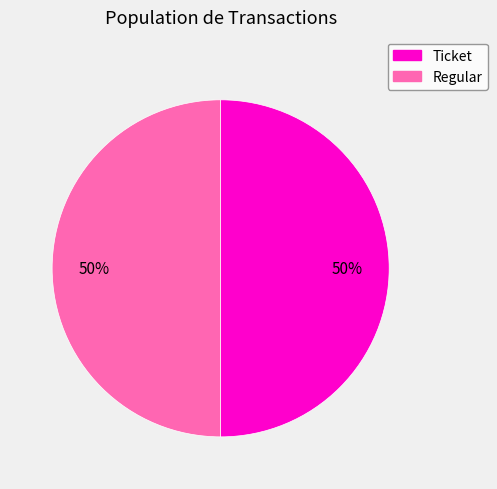

Combined, do Ticket and Regular account for over 50%?

Yes